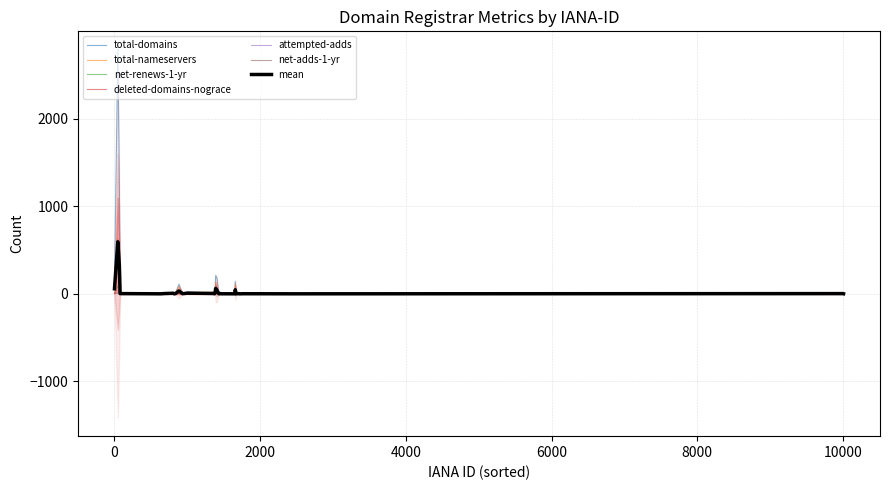

The total-nameservers series shows 7 at 670. True or false?

True